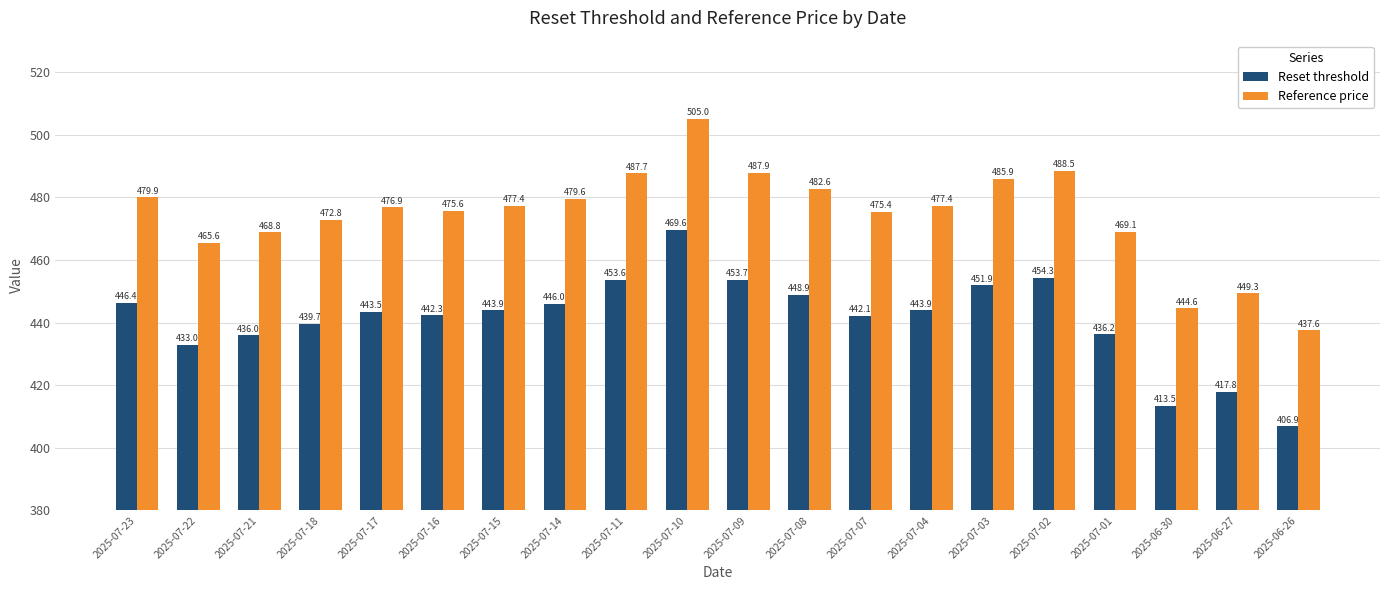

At which label does Reference price reach its minimum?

2025-06-26